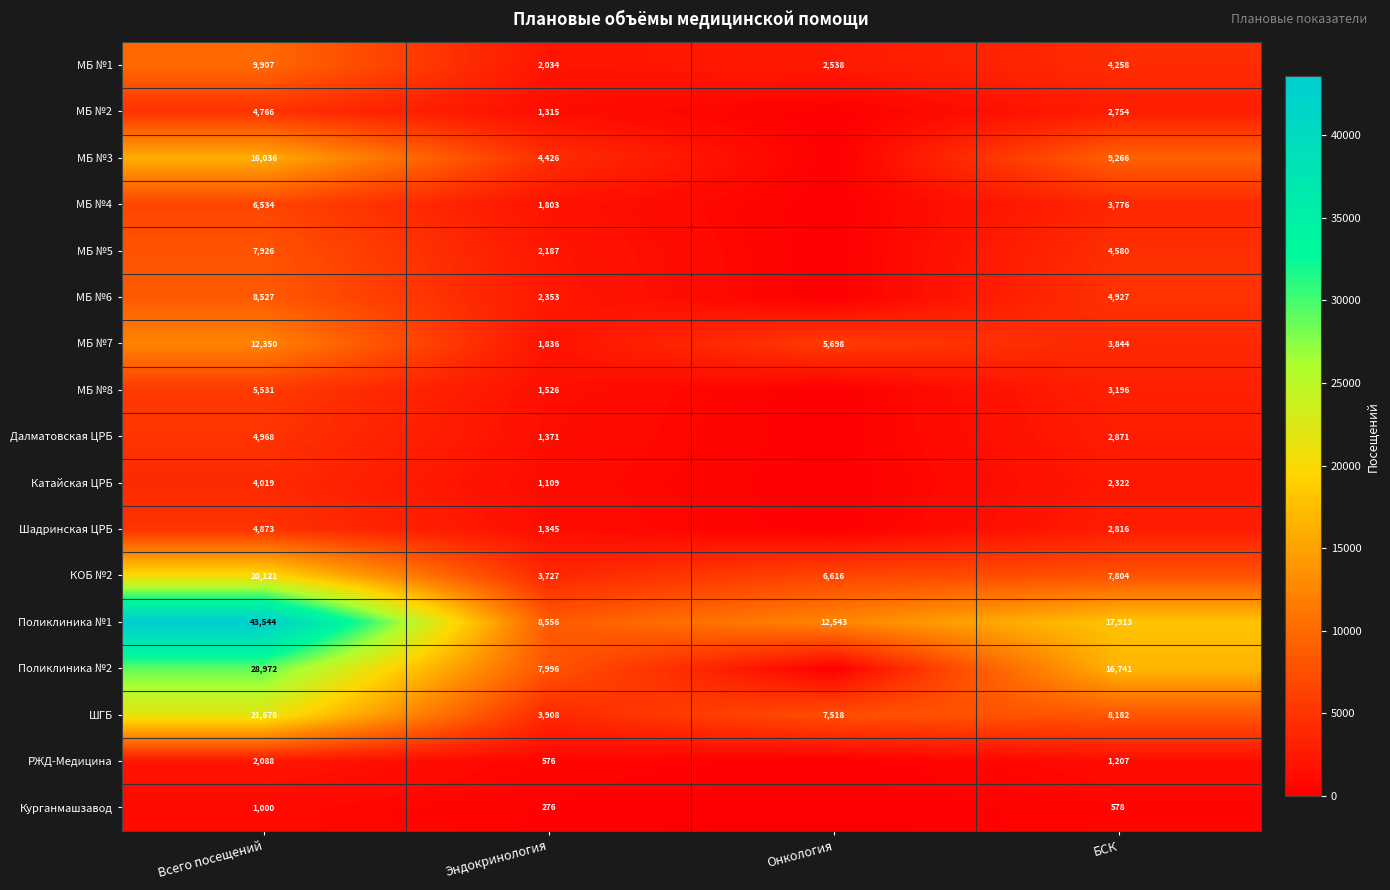

Rank the categories by КОБ №2 value from highest to lowest.

Всего посещений, БСК, Онкология, Эндокринология